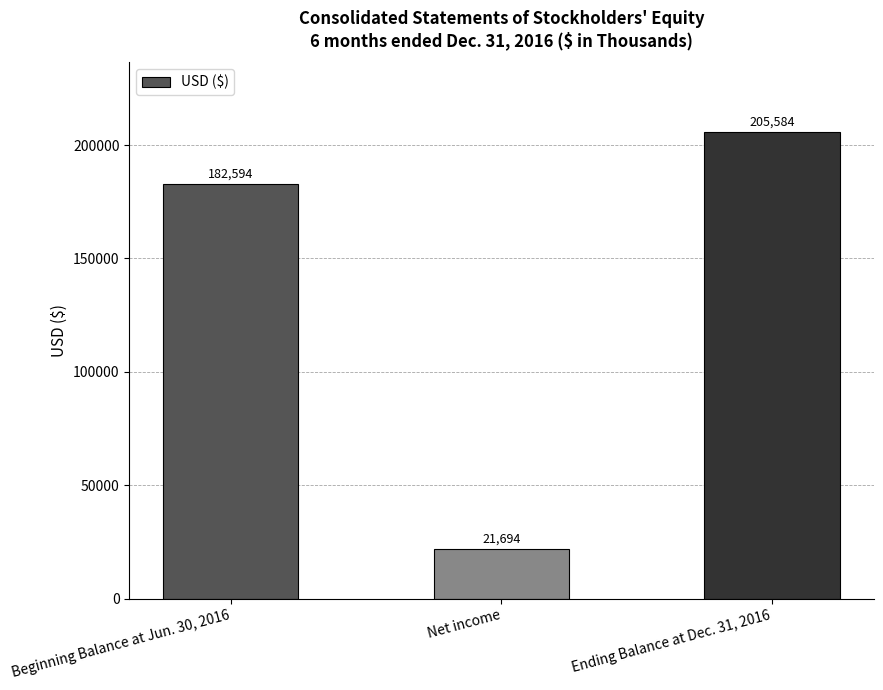

Rank the categories by value from lowest to highest.

Net income, Beginning Balance at Jun. 30, 2016, Ending Balance at Dec. 31, 2016